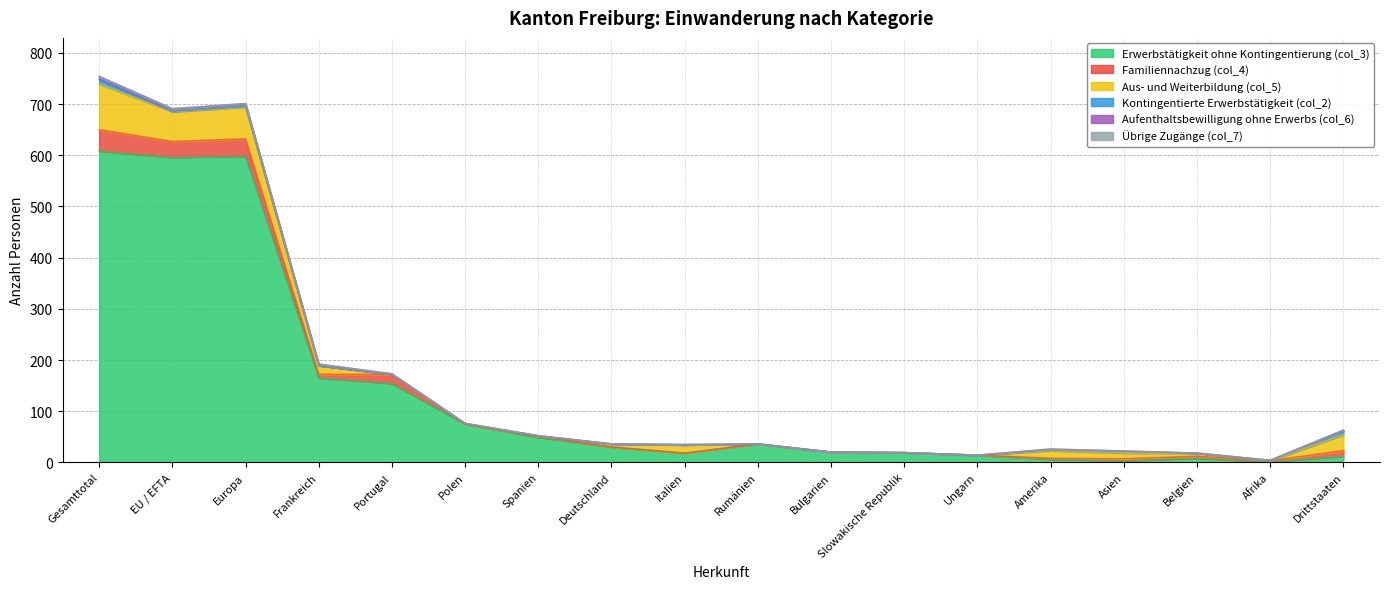

True or false: Aufenthaltsbewilligung ohne Erwerbs (col_6) and Aus- und Weiterbildung (col_5) cross at least once.

True